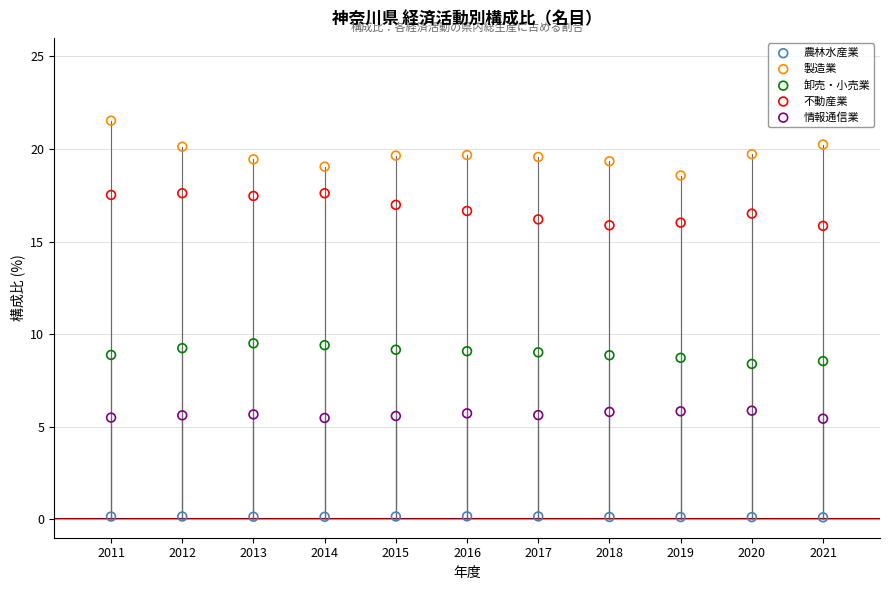

Across all data points, what is the range of X values (max minus min)?

10.0